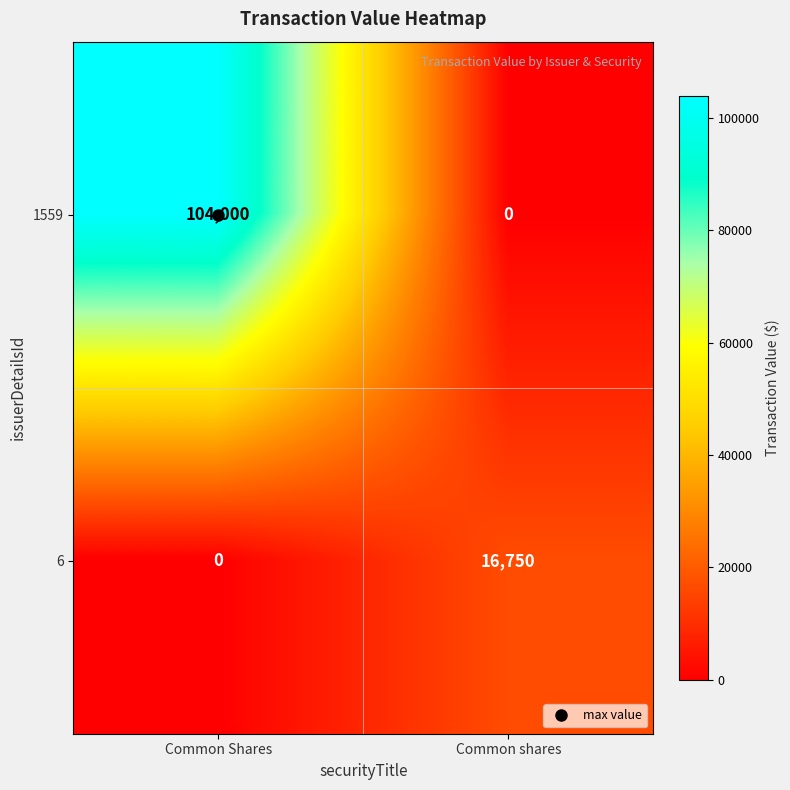

List the series in order of their overall mean, lowest first.

6, 1559